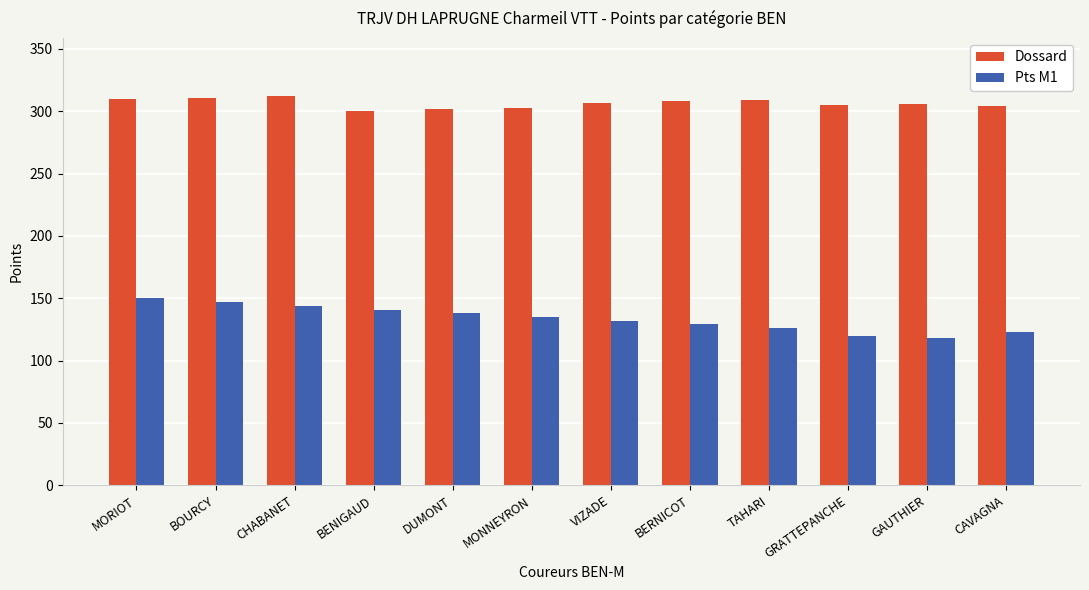

What is the average value of the Pts M1 series?

134